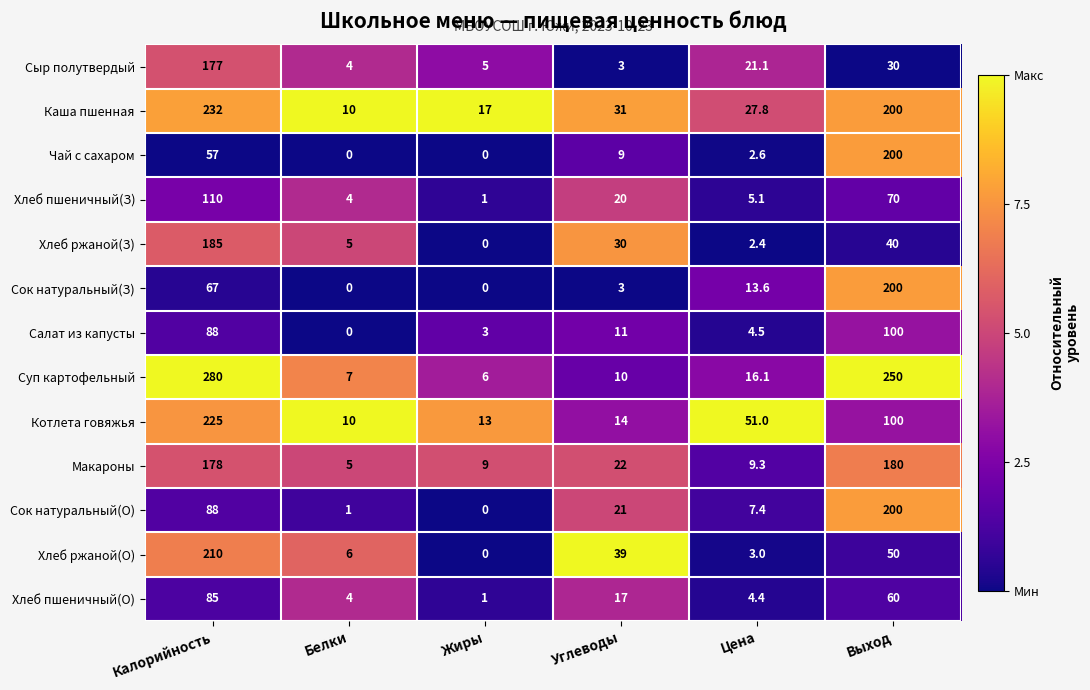

What is the sum of all Хлеб ржаной(З) values?

262.4